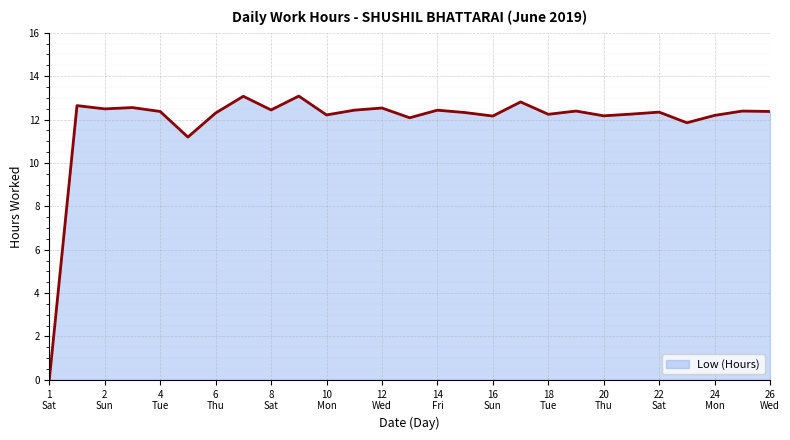

What is the maximum value shown in the chart?

13.1